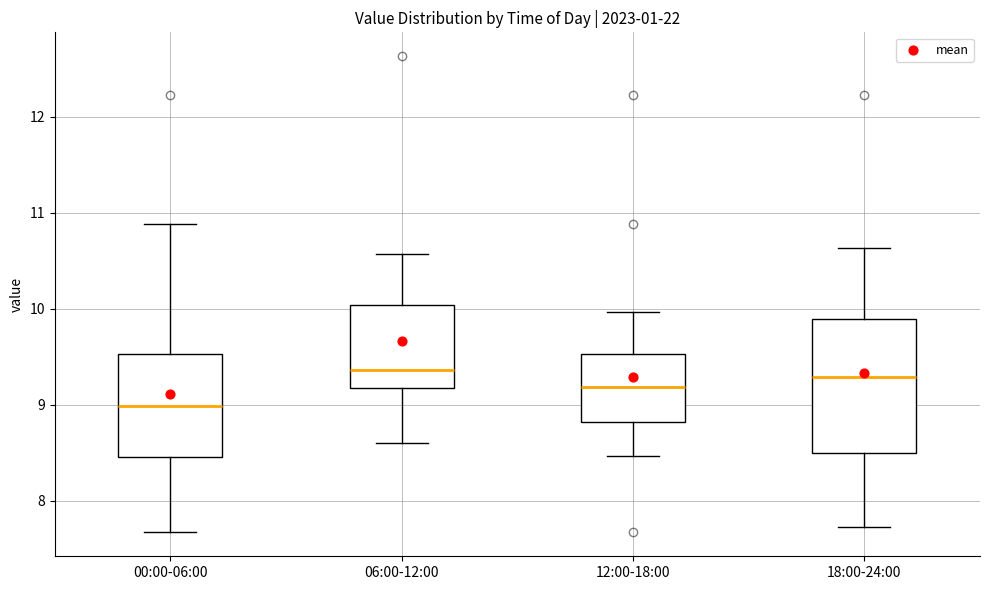

Reading left to right, transcribe this box plot: for each box, give where its median line is, the range the box spans, and where its two whiskers end, as read against the y-axis. The values are not printed on the chart, so give them approximately, as read against the axis.

00:00-06:00: median 9.0, box 8.5 to 9.5, whiskers 7.7 to 10.9
06:00-12:00: median 9.4, box 9.2 to 10.0, whiskers 8.6 to 10.6
12:00-18:00: median 9.2, box 8.8 to 9.5, whiskers 8.5 to 10.0
18:00-24:00: median 9.3, box 8.5 to 9.9, whiskers 7.7 to 10.6